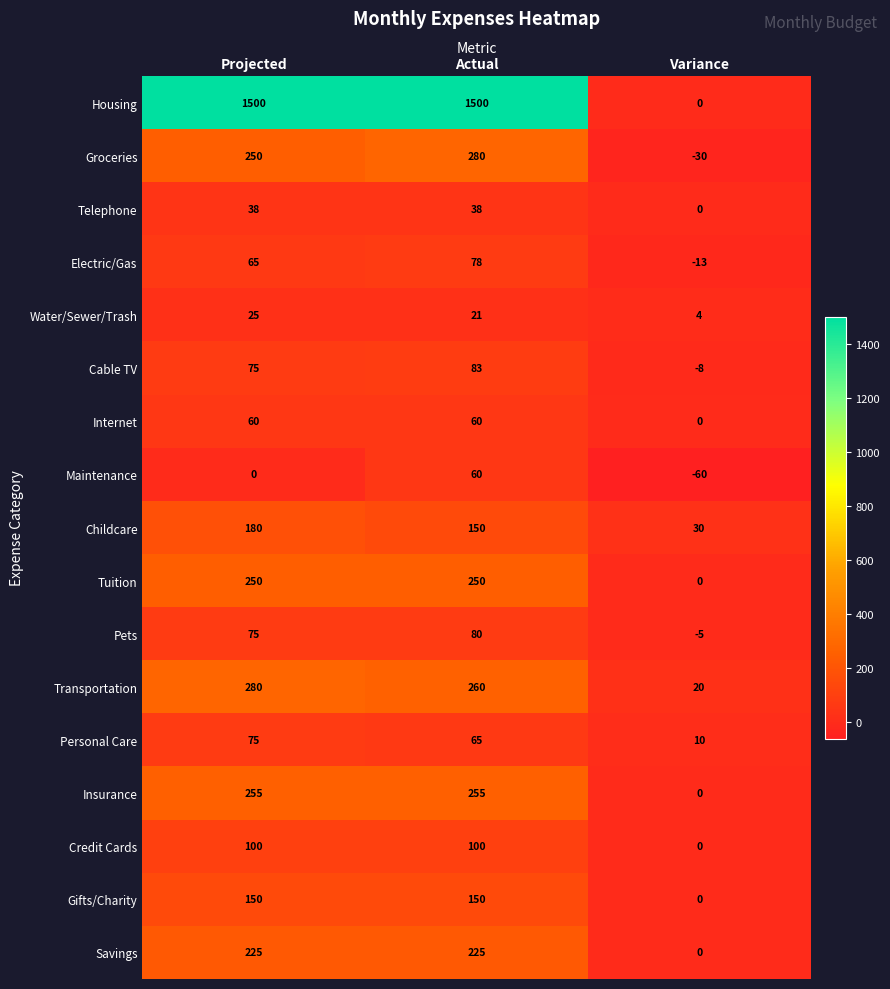

What is the difference between the highest and lowest values at Actual?

1479